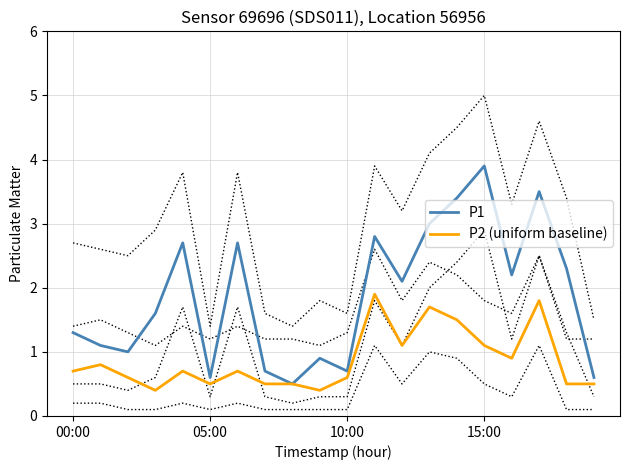

True or false: P1 and P2 (uniform baseline) cross at least once.

False